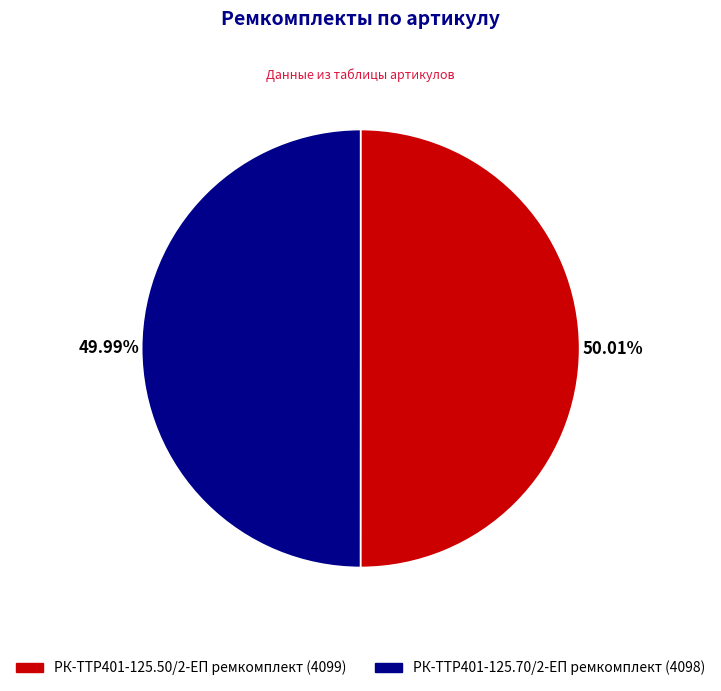

Combined, do РК-TTР401-125.50/2-ЕП ремкомплект (4099) and РК-TTР401-125.70/2-ЕП ремкомплект (4098) account for over 50%?

Yes